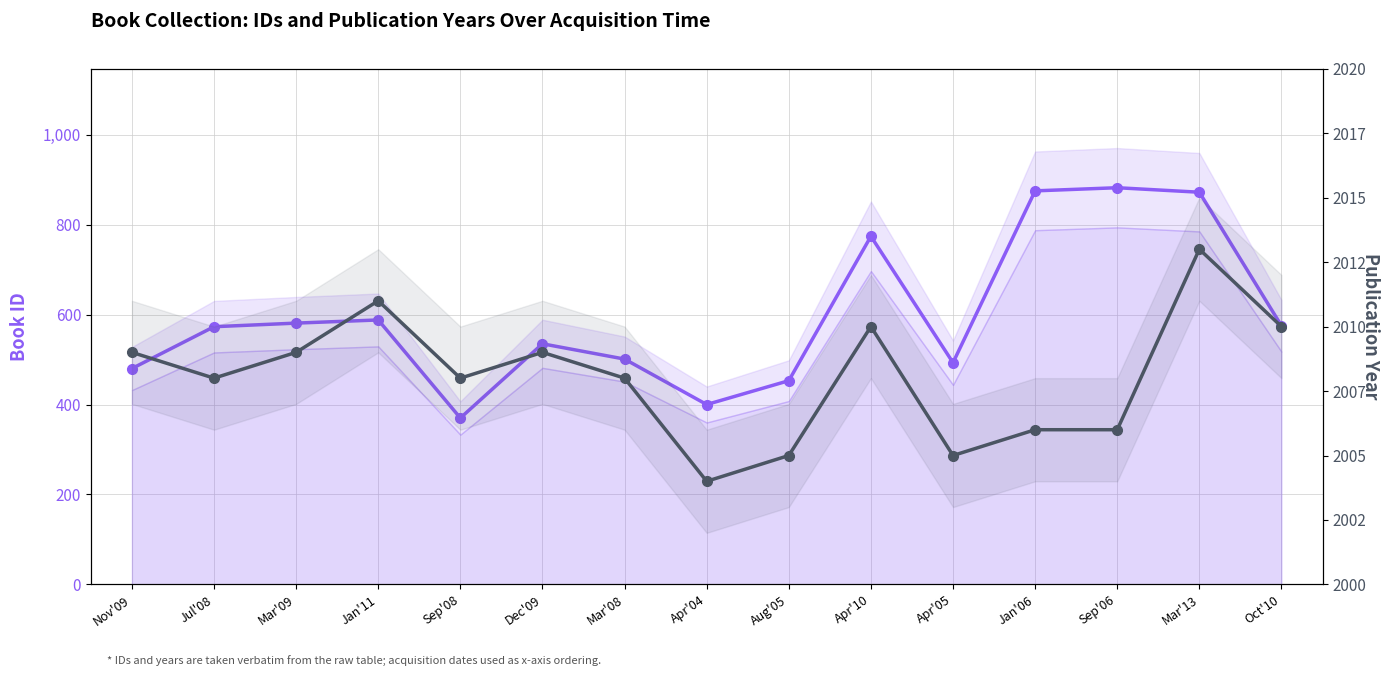

In Publication Year, how many points are higher than both neighbors (excluding endpoints)?

4